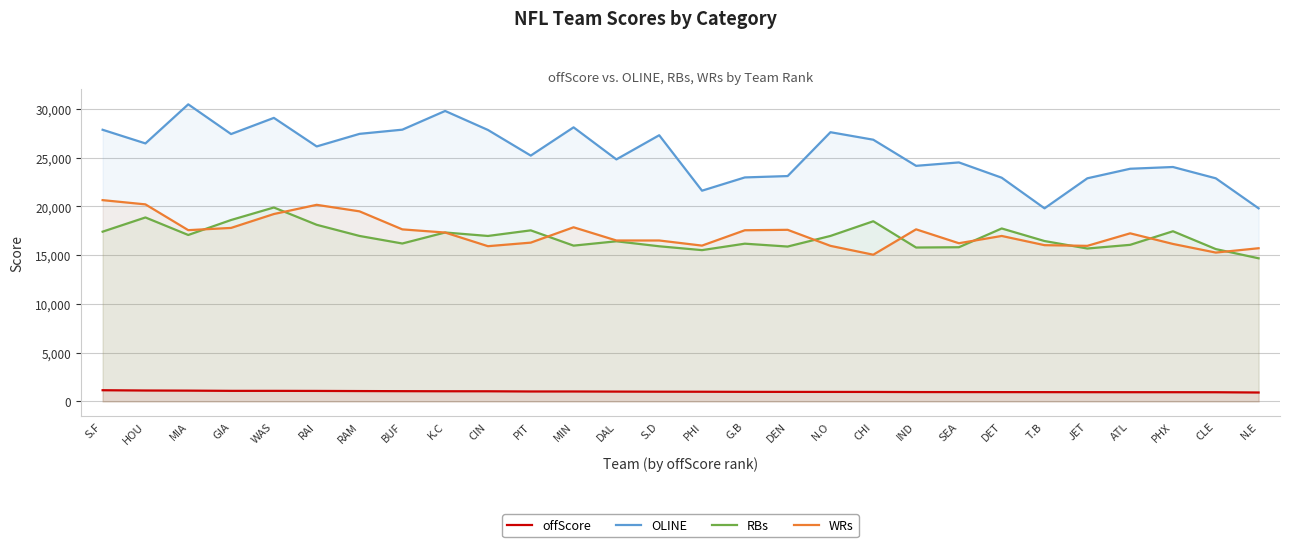

The value of WRs at CHI is 15050. True or false?

True